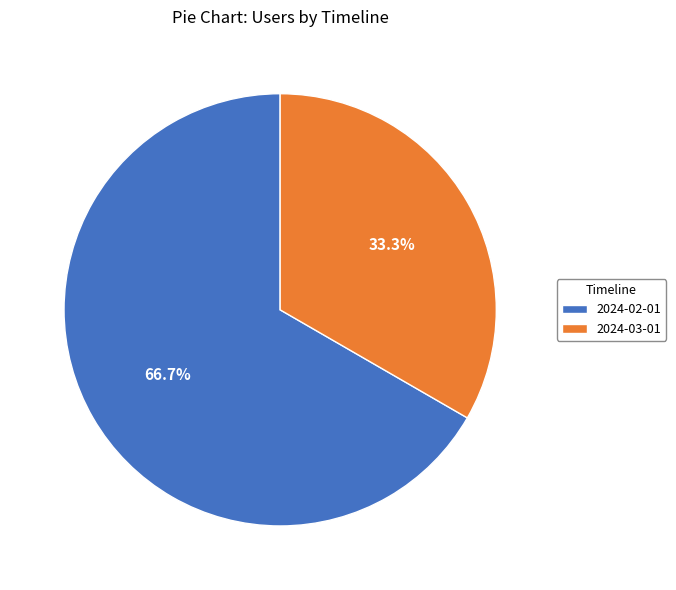

Which has a higher value, 2024-02-01 or 2024-03-01?

2024-02-01